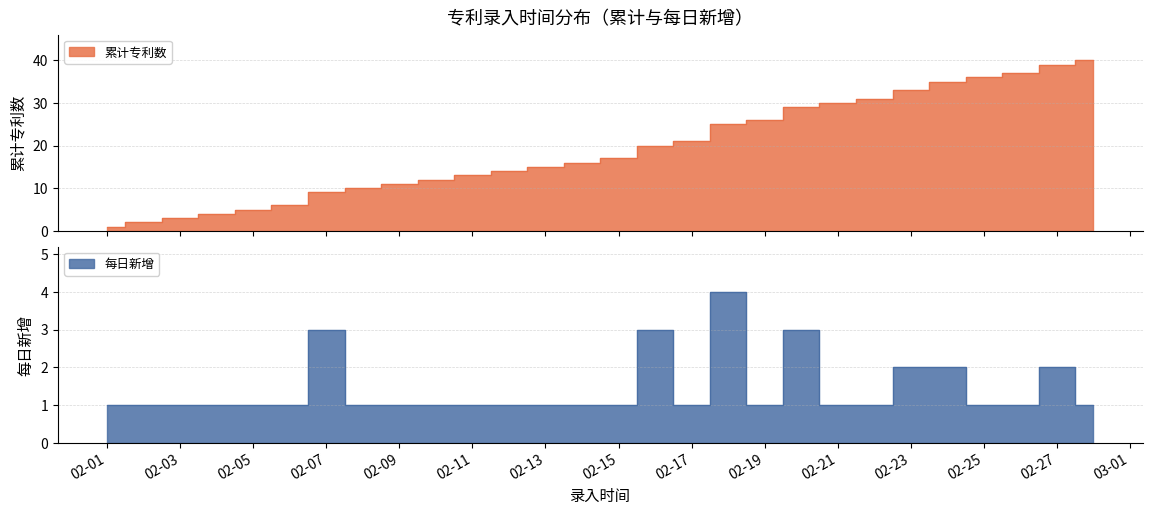

At how many categories does at least one series exceed 18?

13